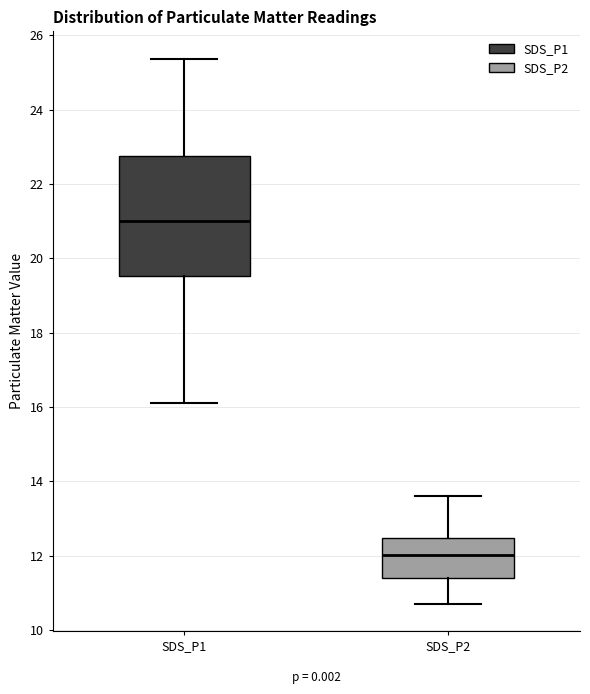

Reading left to right, read every box against the y-axis: the position of its median line, the range the box covers, and the ends of its whiskers. The values are not printed on the chart, so give them approximately, as read against the axis.

SDS_P1: median 21.0, box 19.6 to 22.8, whiskers 16.2 to 25.4
SDS_P2: median 12.0, box 11.4 to 12.4, whiskers 10.8 to 13.6